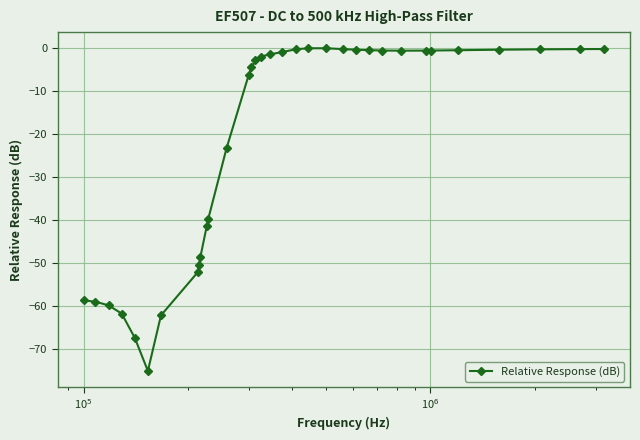

What is the average value?

-21.3